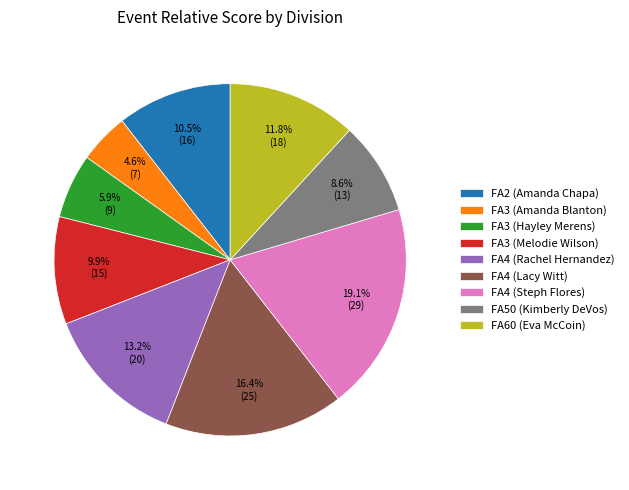

What percentage do FA2 (Amanda Chapa) and FA3 (Hayley Merens) together represent?

16.4%